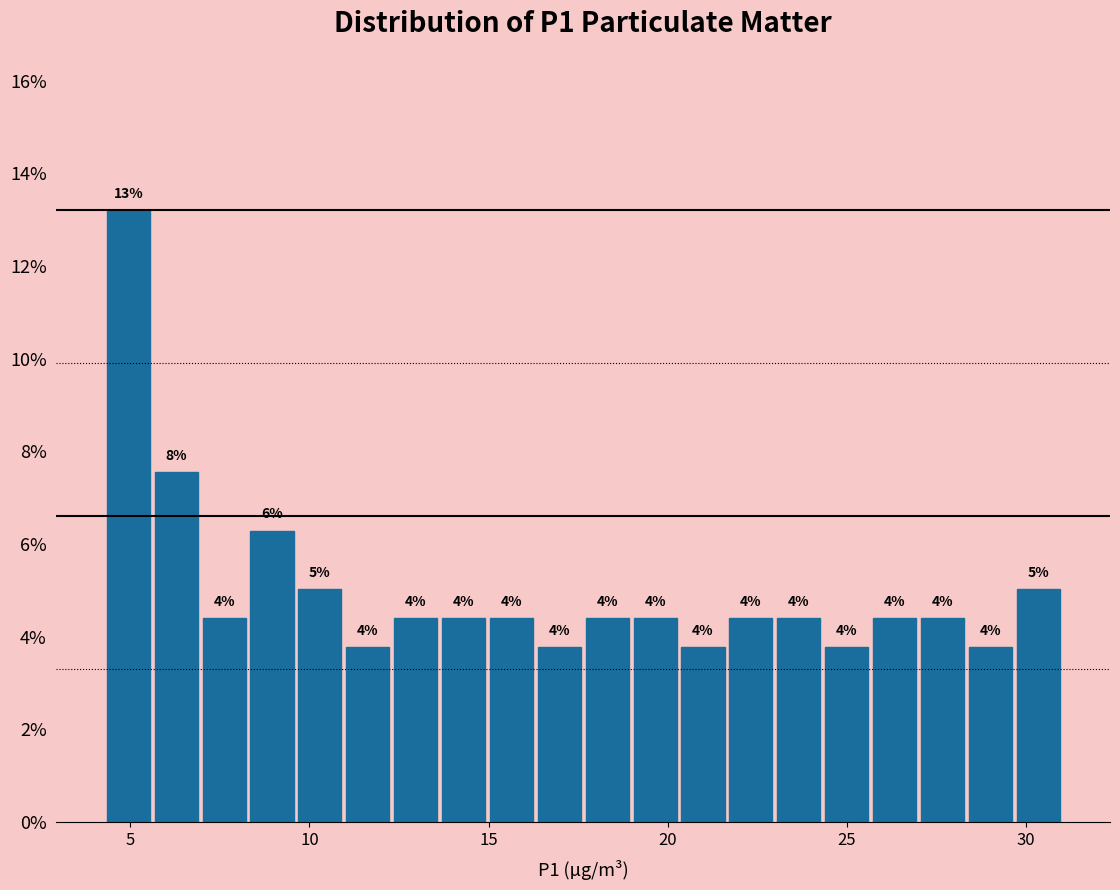

Around what value on the x-axis is the tallest bar? Give the approximate position of its centre, as read against the axis.

5.0